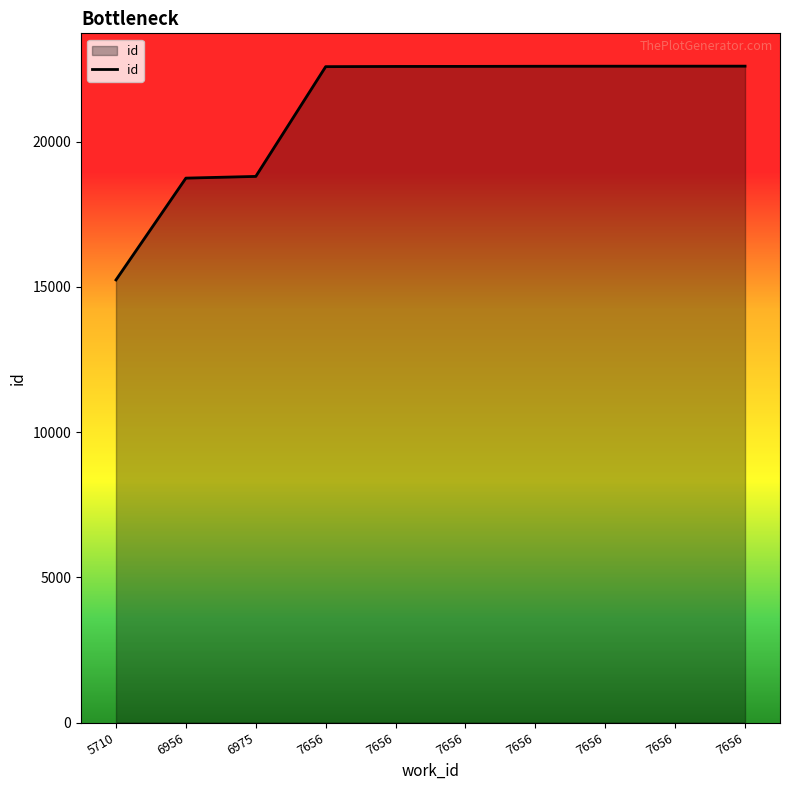

How many lines are shown in the chart?

1